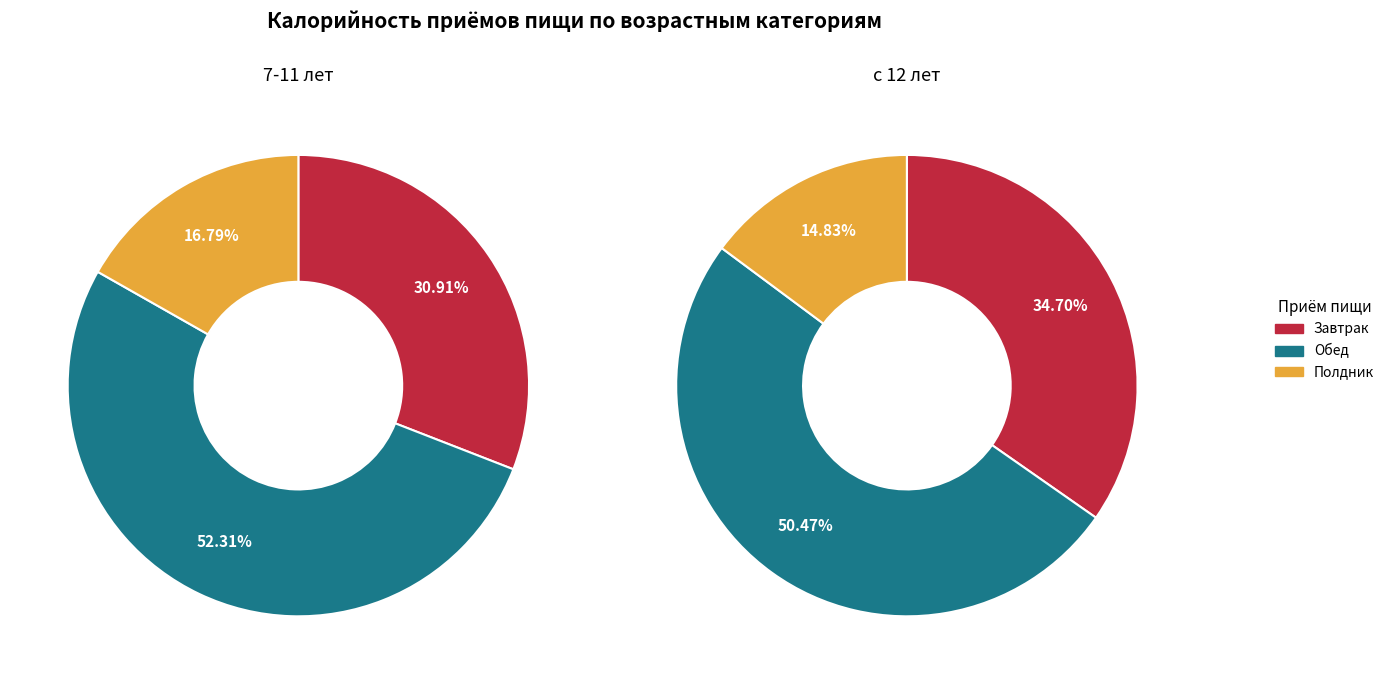

Which category has the biggest portion of the pie?

Обед